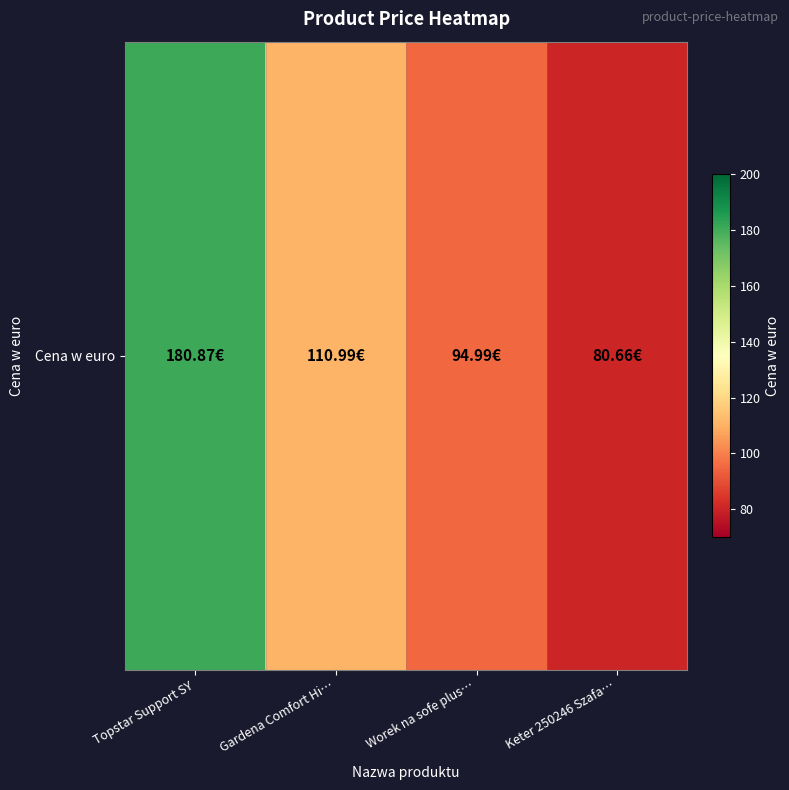

Reading right to left, what are all the values shown in this chart?

Keter 250246 Szafa…=80.7	Worek na sofe plus…=95.0	Gardena Comfort Hi…=111.0	Topstar Support SY=180.9